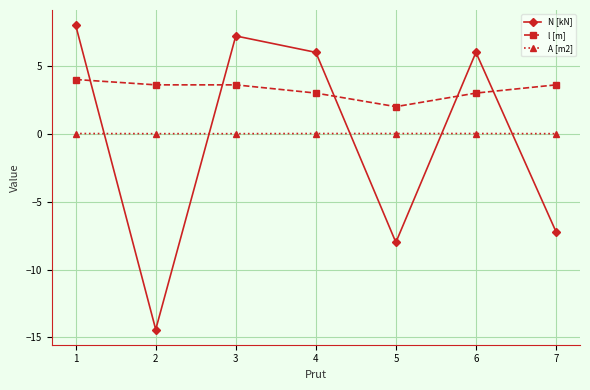

Between 2 and 7, which series saw the biggest shift?

N [kN]